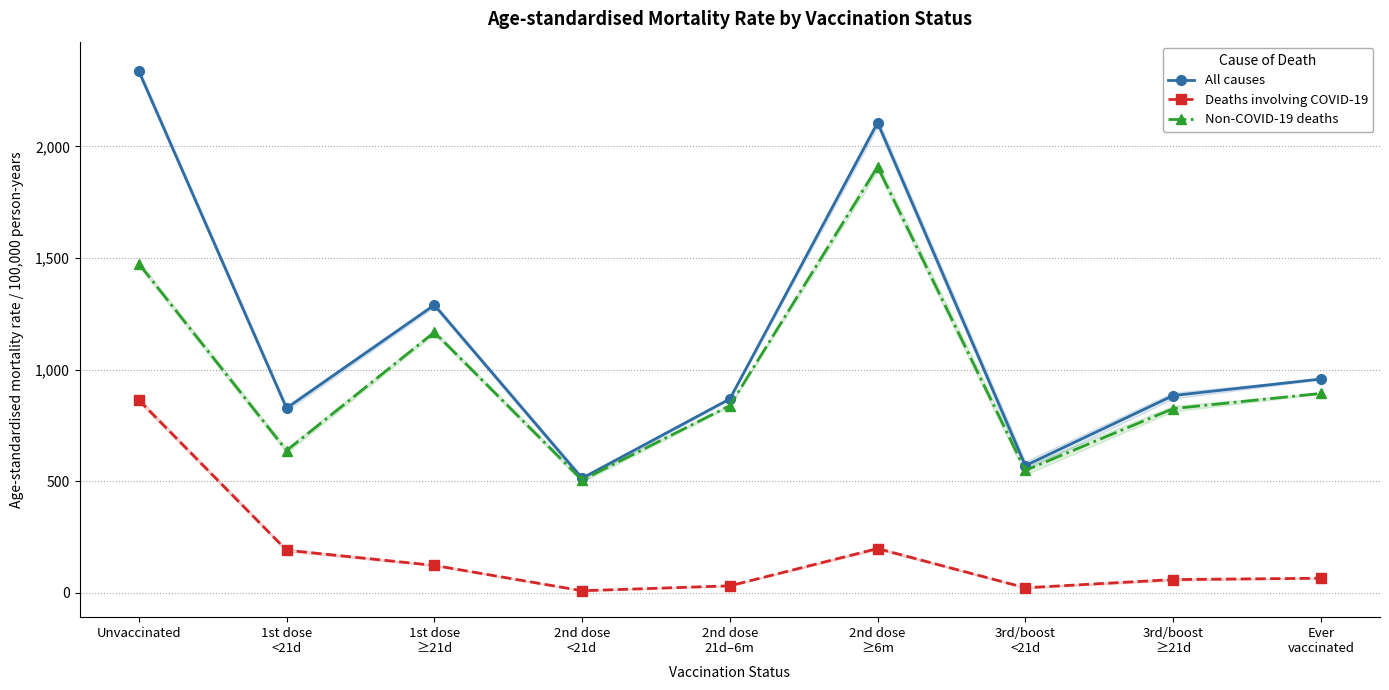

Rank the categories by Non-COVID-19 deaths value from lowest to highest.

2nd dose
<21d, 3rd/boost
<21d, 1st dose
<21d, 3rd/boost
≥21d, 2nd dose
21d–6m, Ever
vaccinated, 1st dose
≥21d, Unvaccinated, 2nd dose
≥6m